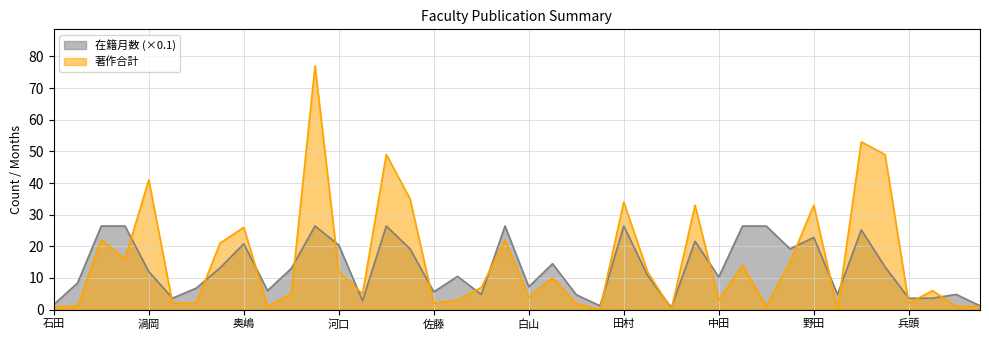

At which category does the chart reach its minimum across all series?

田代